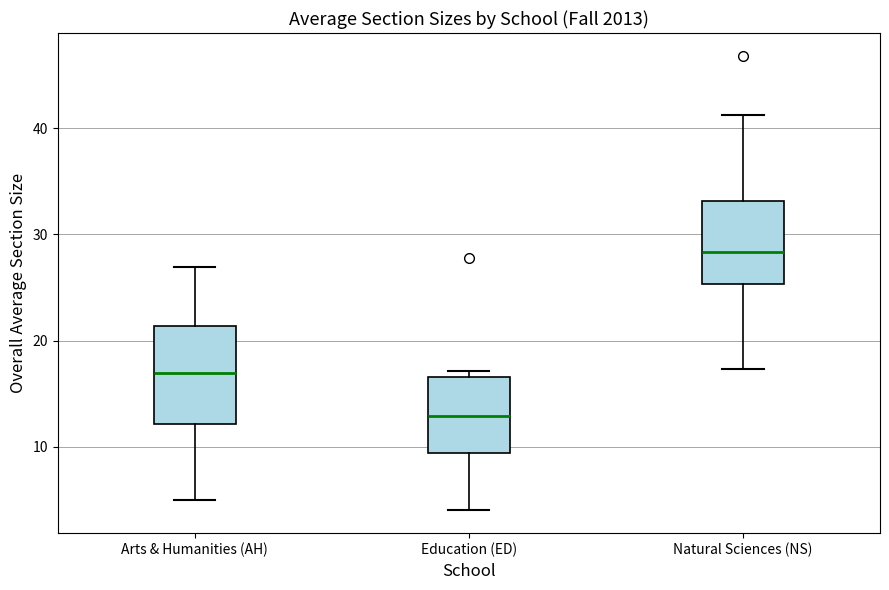

Reading left to right, read every box against the y-axis: the position of its median line, the range the box covers, and the ends of its whiskers. The values are not printed on the chart, so give them approximately, as read against the axis.

Arts & Humanities (AH): median 17, box 12 to 21, whiskers 5 to 27
Education (ED): median 13, box 9 to 17, whiskers 4 to 17 (just above the box's upper edge)
Natural Sciences (NS): median 28, box 25 to 33, whiskers 17 to 41